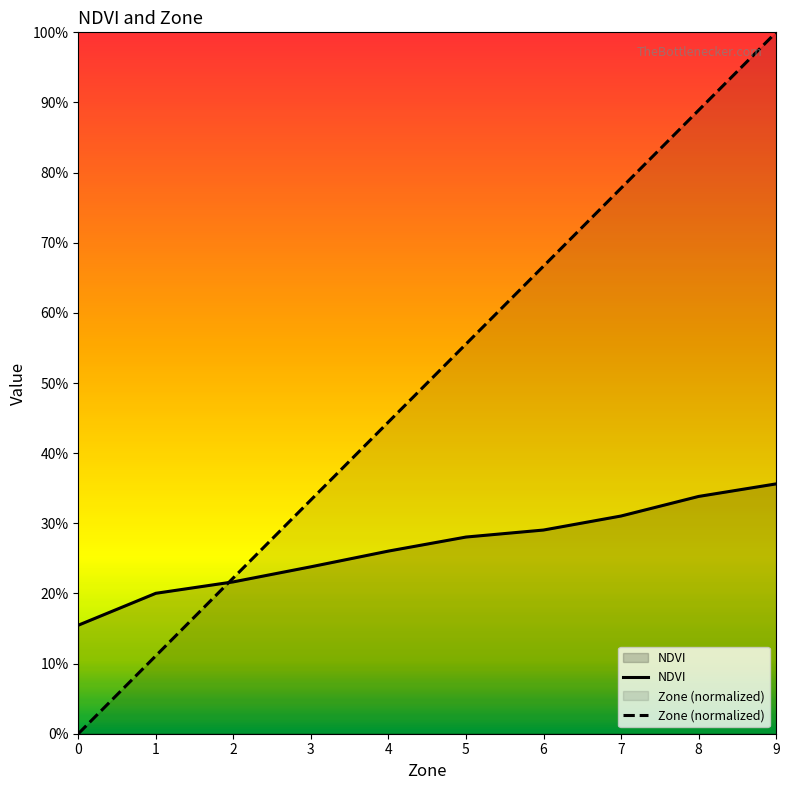

The NDVI series shows 0.5 at 9. True or false?

False